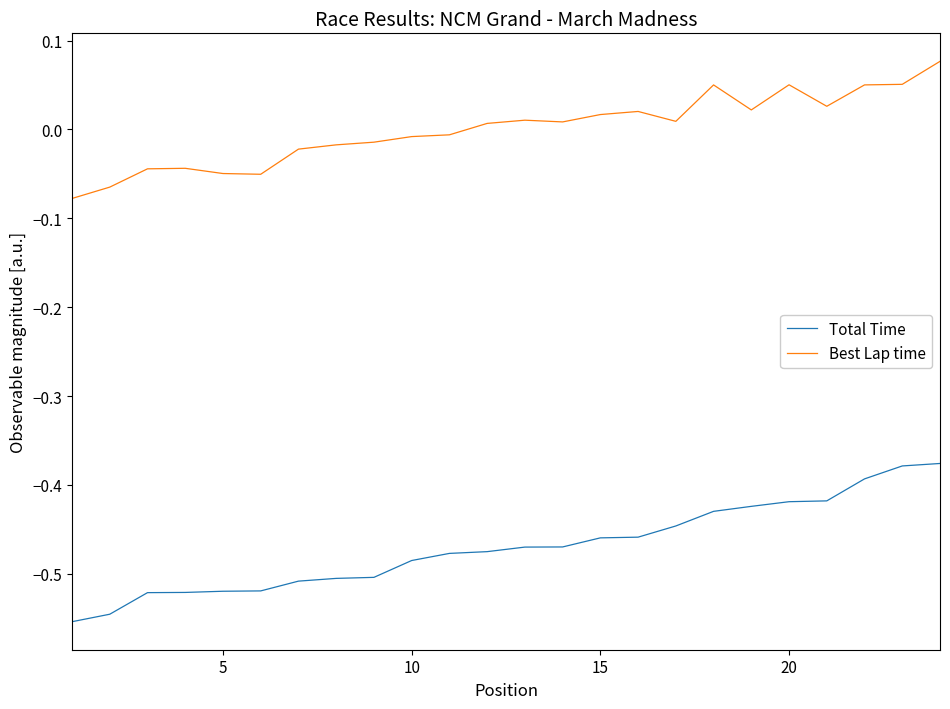

Rank the series by their maximum value, from lowest to highest.

Total Time, Best Lap time